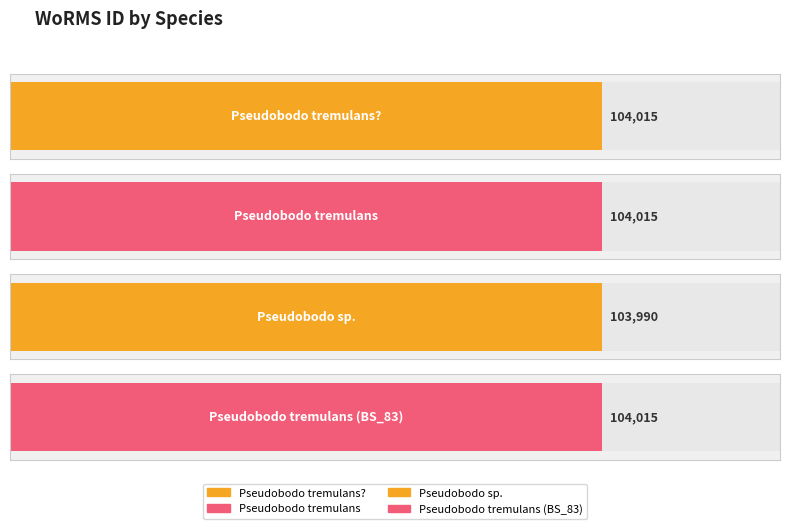

List the labels in order of value, smallest first.

Pseudobodo sp., Pseudobodo tremulans?, Pseudobodo tremulans, Pseudobodo tremulans (BS_83)